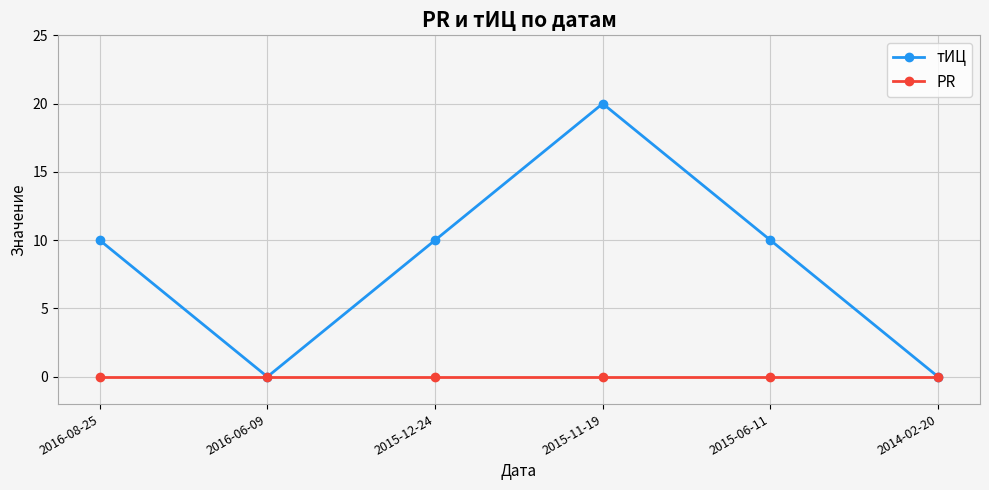

What is the difference between the highest and lowest values at 2015-11-19?

20